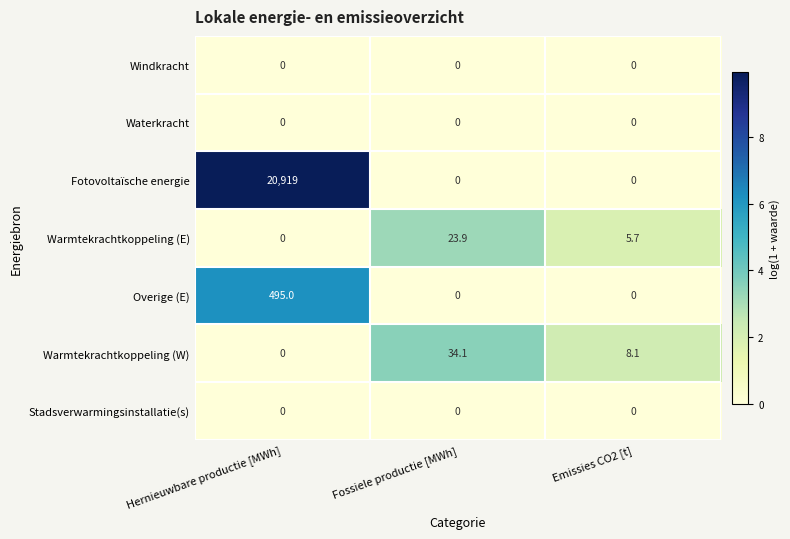

Which series has the largest total across all categories?

Fotovoltaïsche energie